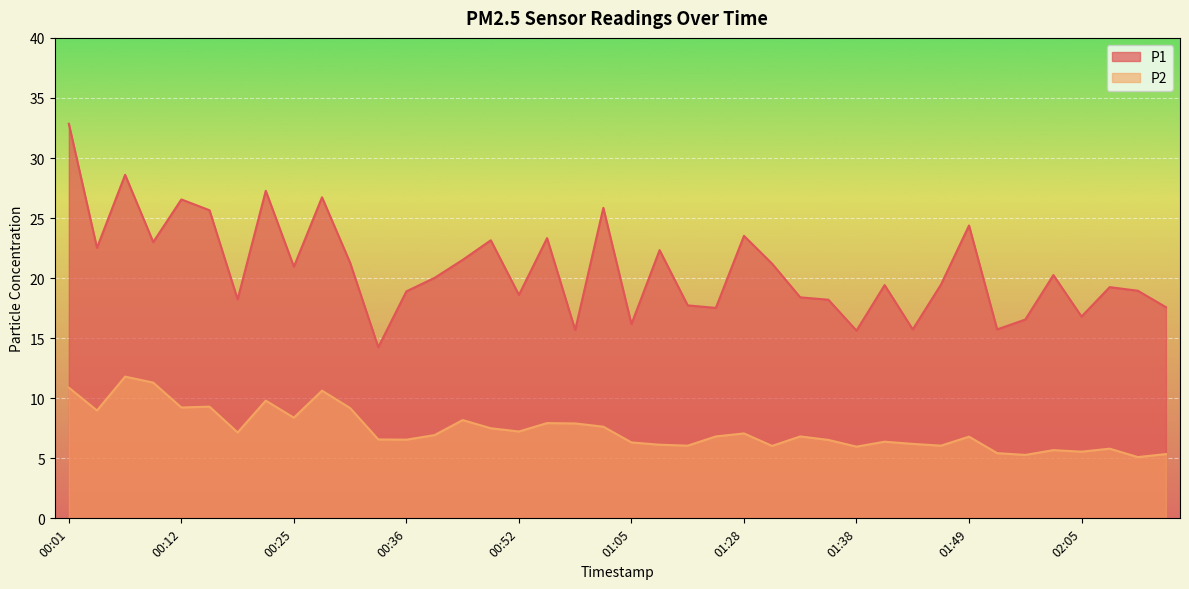

Where does the P1 series first go above 20?

00:01